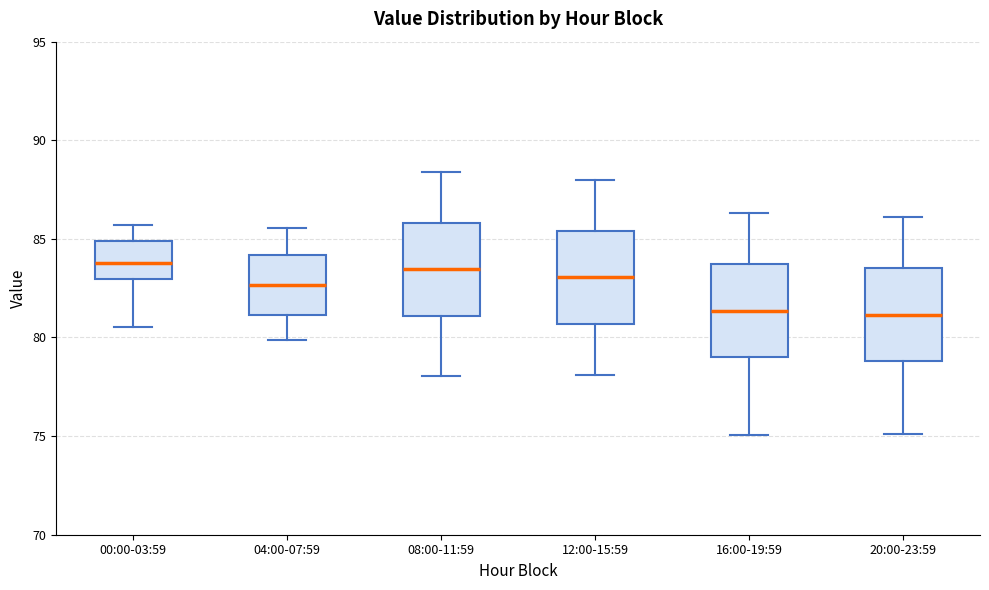

Where does the lower whisker of the box for 20:00-23:59 end on the y-axis? The values are not printed on the chart, so give them approximately, as read against the axis.

75.0